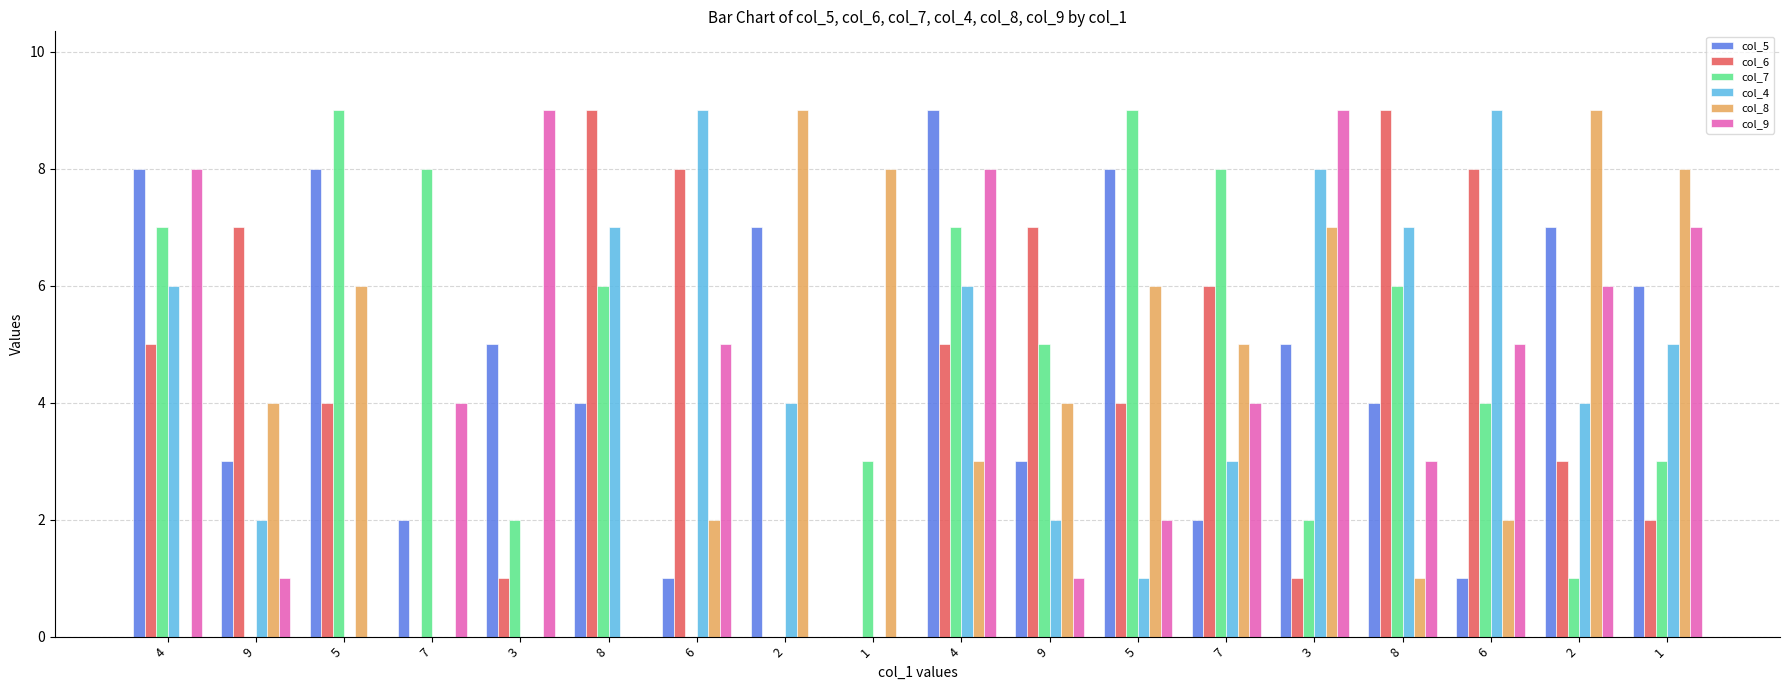

What is the label of the 18th bar from the right?

4